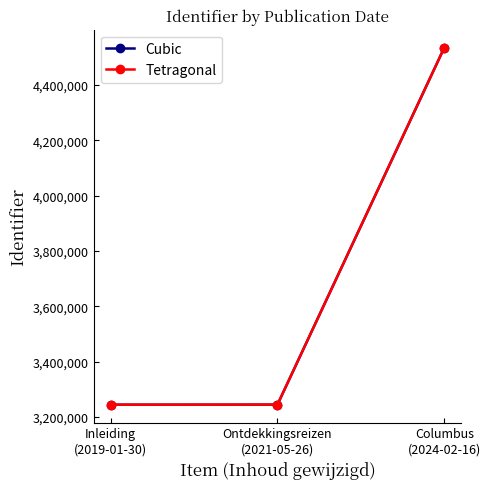

What is the highest value of the Tetragonal series?

4535000